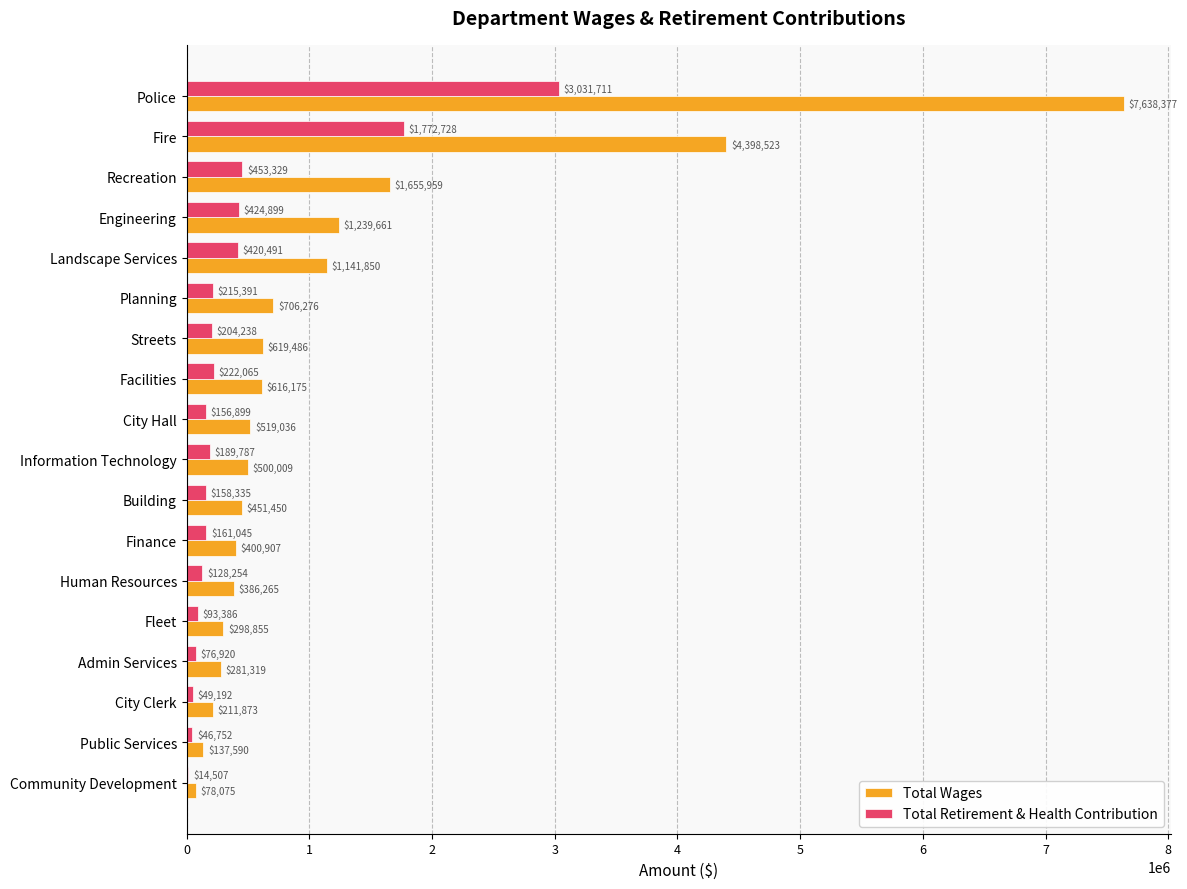

Read the Total Wages value at Information Technology.

500009